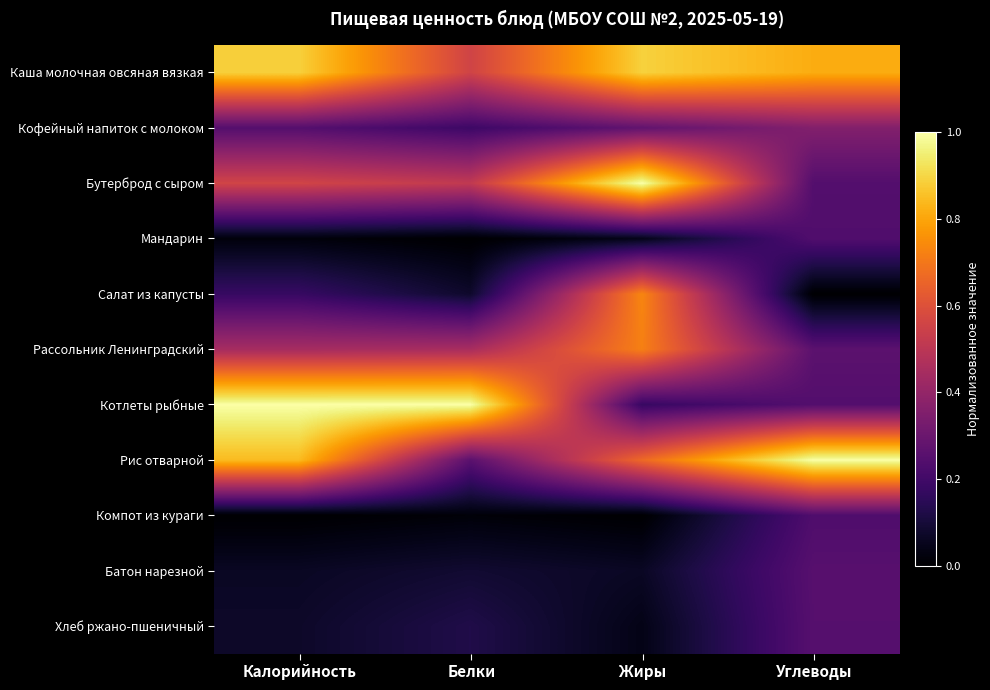

Between Белки and Жиры, which series saw the biggest shift?

Котлеты рыбные